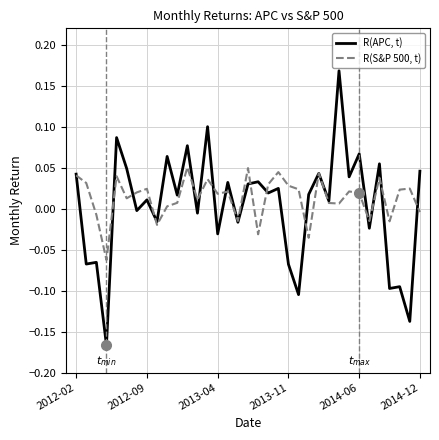

Which series has the largest range (max minus min)?

R(APC, t)